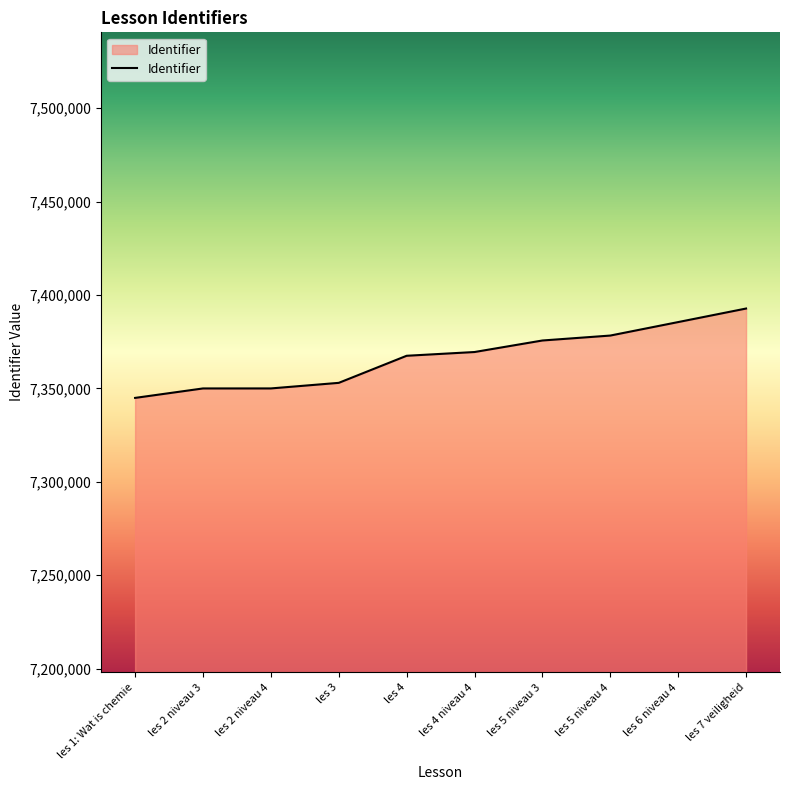

What is the change in value from les 2 niveau 3 to les 3?

+2993